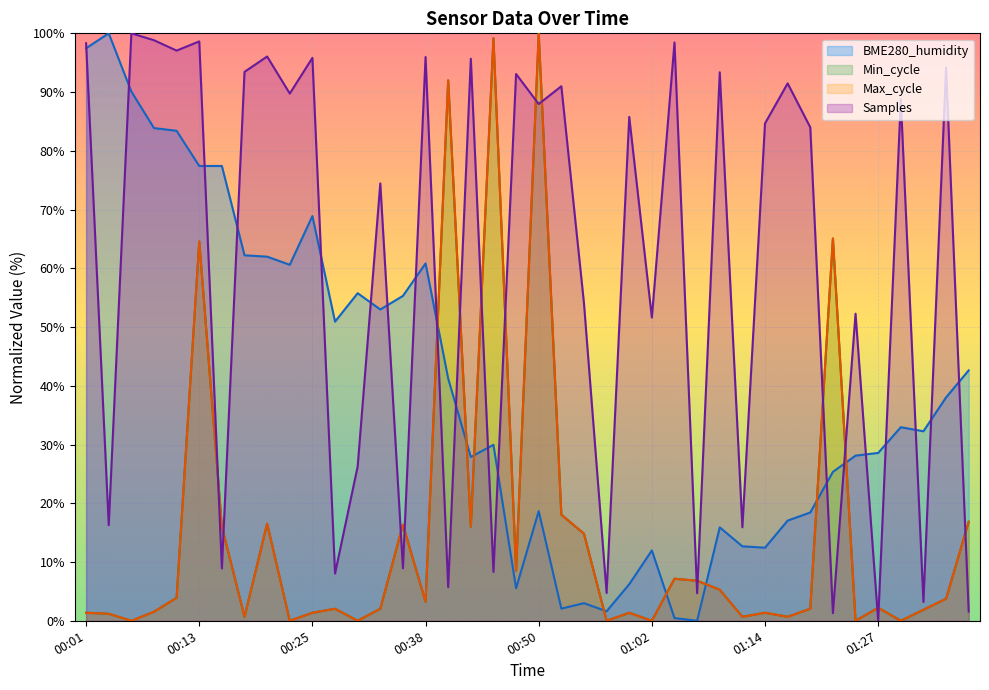

Which has a higher value, 00:52 or 00:06?

00:06